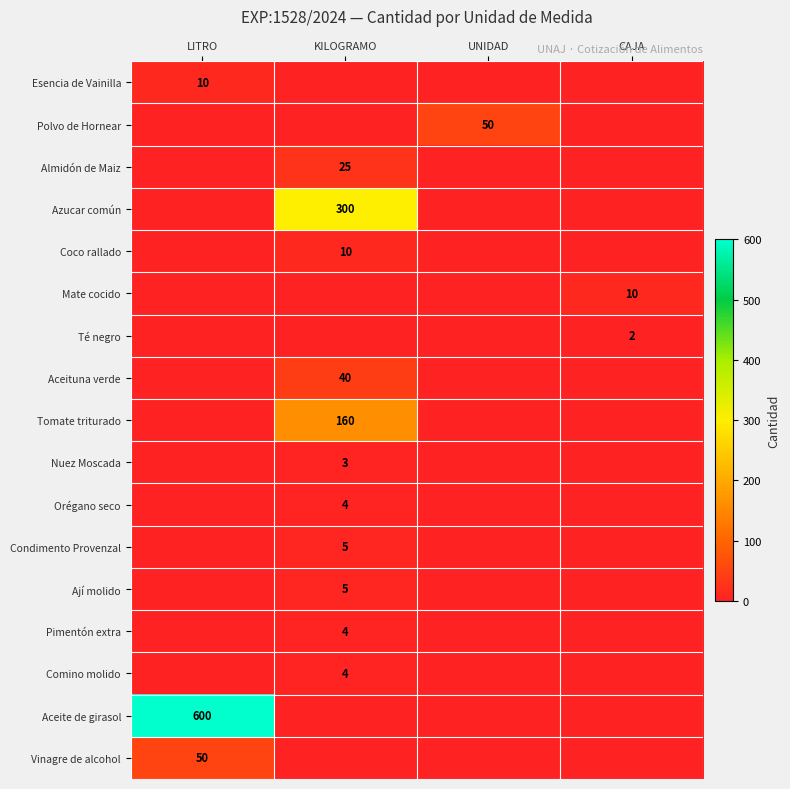

How many series are shown in this chart?

17